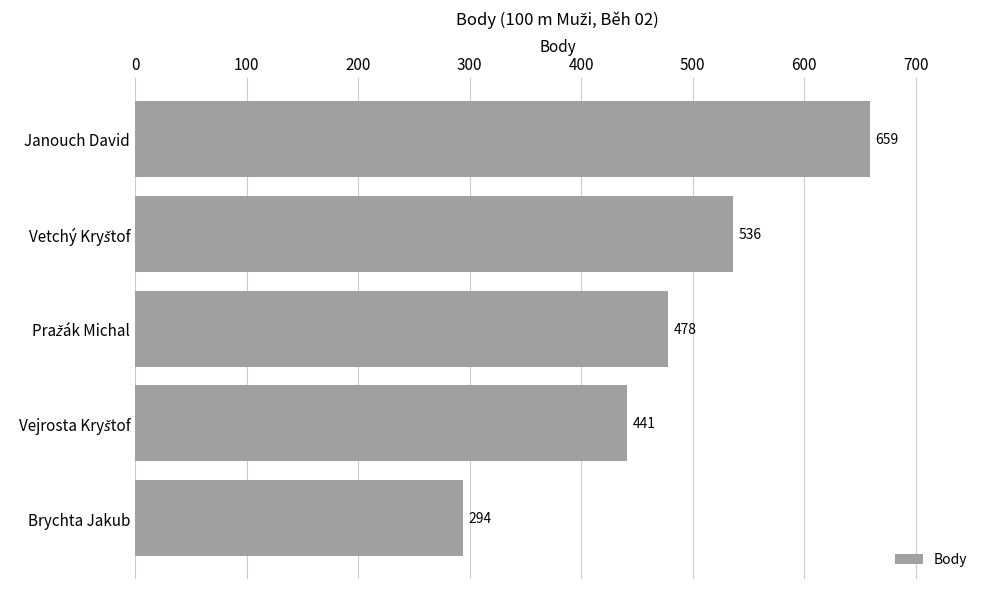

Count the number of categories in the chart.

5